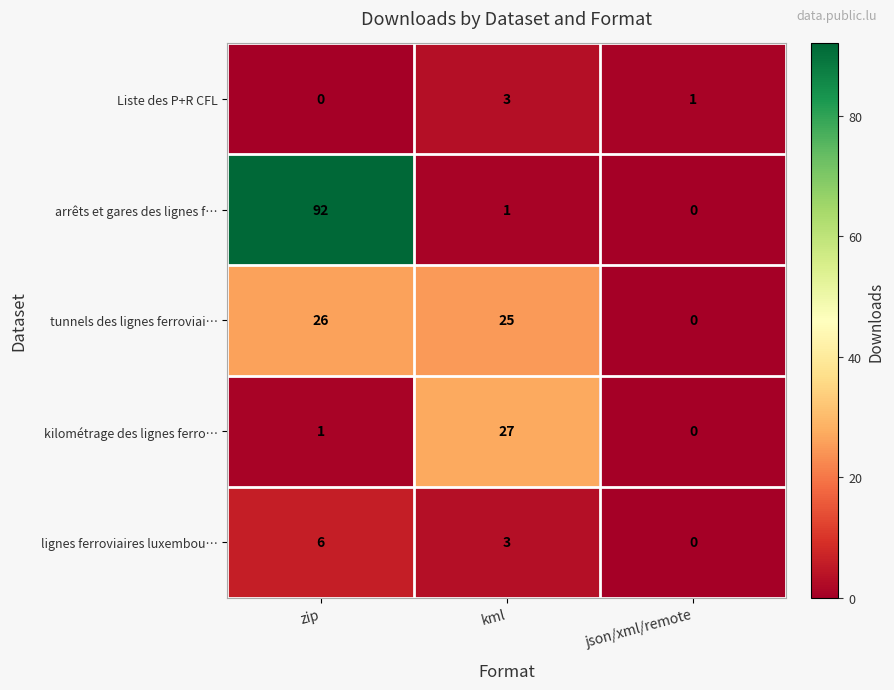

Which series has the largest range (max minus min)?

arrêts et gares des lignes f…